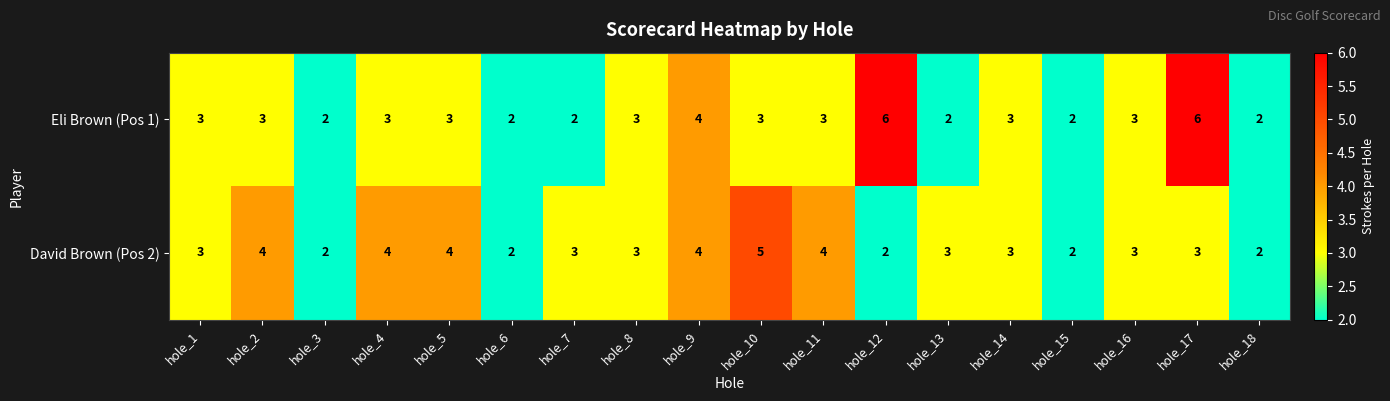

Which series changed the most between hole_5 and hole_16?

David Brown (Pos 2)